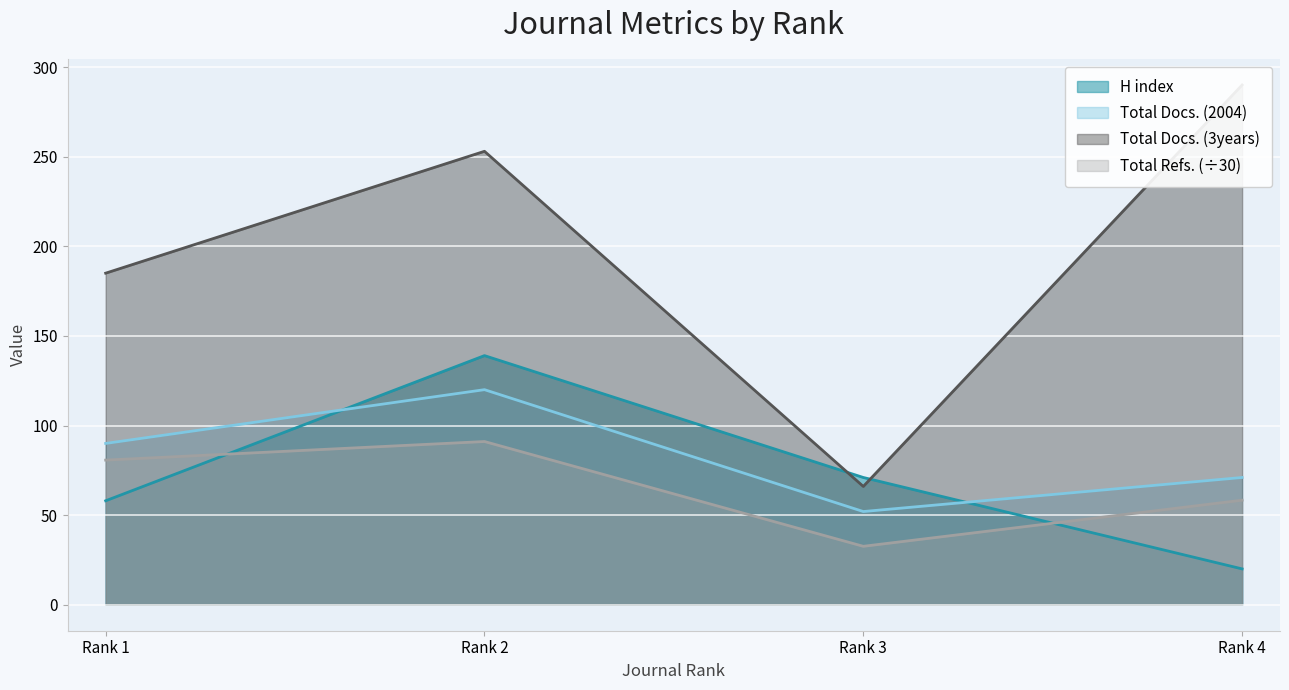

What is the total value across all series at Rank 4?

439.3